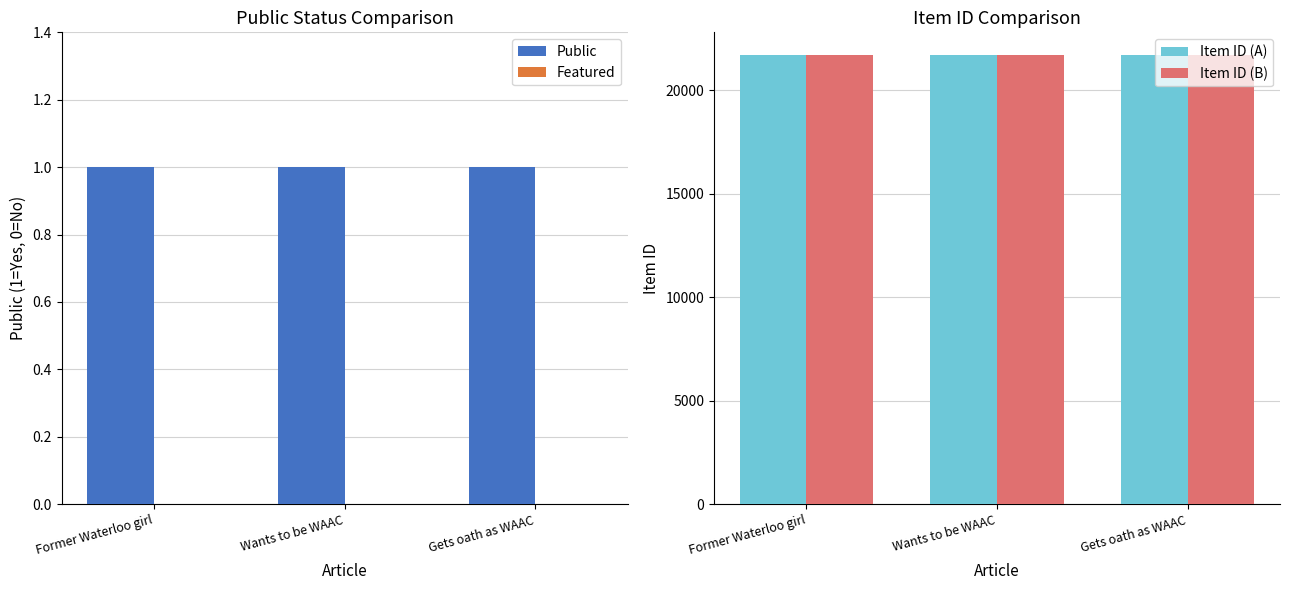

What is the difference between the maximum and minimum values in the Item ID (B) series?

20